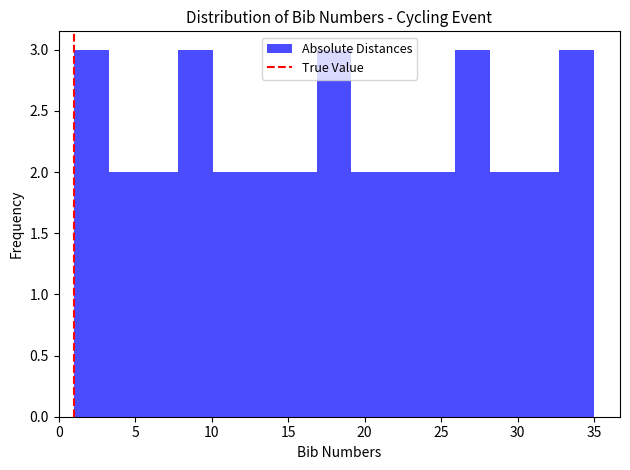

How tall is the bar that spans 32.5 to 35.0 on the x-axis? Neither the bar edges nor the heights are printed on the chart, so give them approximately, as read against the axes.

3